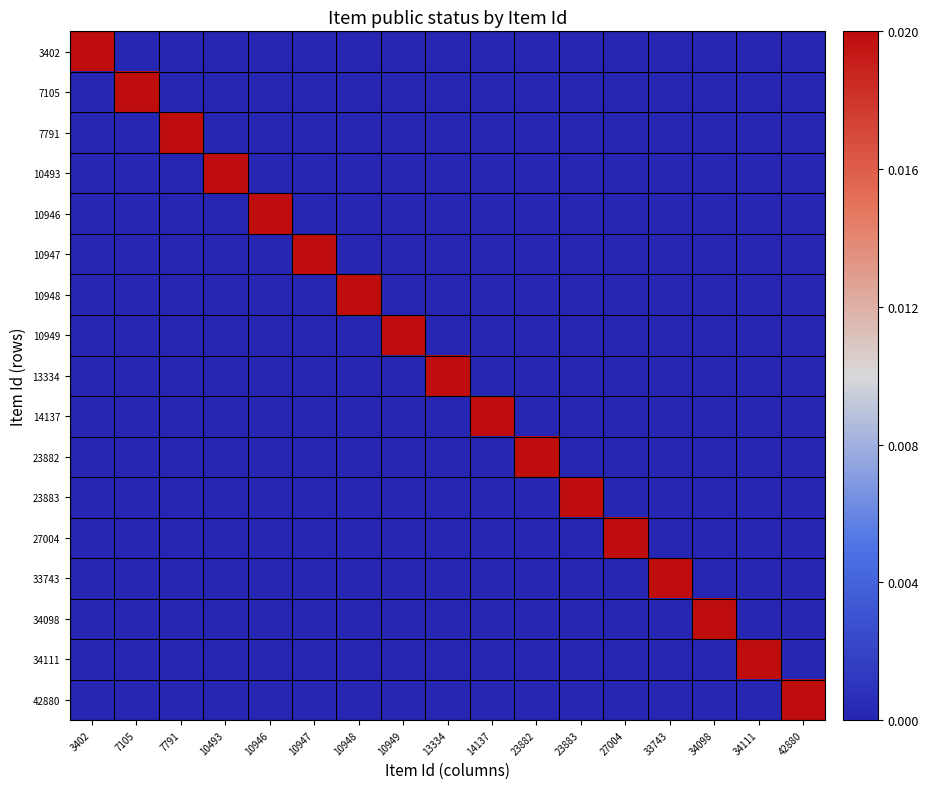

Reading left to right, list all the values displayed in this chart.

3402: 3402=1	7105=0	7791=0	10493=0	10946=0	10947=0	10948=0	10949=0	13334=0	14137=0	23882=0	23883=0	27004=0	33743=0	34098=0	34111=0	42880=0
7105: 3402=0	7105=1	7791=0	10493=0	10946=0	10947=0	10948=0	10949=0	13334=0	14137=0	23882=0	23883=0	27004=0	33743=0	34098=0	34111=0	42880=0
7791: 3402=0	7105=0	7791=1	10493=0	10946=0	10947=0	10948=0	10949=0	13334=0	14137=0	23882=0	23883=0	27004=0	33743=0	34098=0	34111=0	42880=0
10493: 3402=0	7105=0	7791=0	10493=1	10946=0	10947=0	10948=0	10949=0	13334=0	14137=0	23882=0	23883=0	27004=0	33743=0	34098=0	34111=0	42880=0
10946: 3402=0	7105=0	7791=0	10493=0	10946=1	10947=0	10948=0	10949=0	13334=0	14137=0	23882=0	23883=0	27004=0	33743=0	34098=0	34111=0	42880=0
10947: 3402=0	7105=0	7791=0	10493=0	10946=0	10947=1	10948=0	10949=0	13334=0	14137=0	23882=0	23883=0	27004=0	33743=0	34098=0	34111=0	42880=0
10948: 3402=0	7105=0	7791=0	10493=0	10946=0	10947=0	10948=1	10949=0	13334=0	14137=0	23882=0	23883=0	27004=0	33743=0	34098=0	34111=0	42880=0
10949: 3402=0	7105=0	7791=0	10493=0	10946=0	10947=0	10948=0	10949=1	13334=0	14137=0	23882=0	23883=0	27004=0	33743=0	34098=0	34111=0	42880=0
13334: 3402=0	7105=0	7791=0	10493=0	10946=0	10947=0	10948=0	10949=0	13334=1	14137=0	23882=0	23883=0	27004=0	33743=0	34098=0	34111=0	42880=0
14137: 3402=0	7105=0	7791=0	10493=0	10946=0	10947=0	10948=0	10949=0	13334=0	14137=1	23882=0	23883=0	27004=0	33743=0	34098=0	34111=0	42880=0
23882: 3402=0	7105=0	7791=0	10493=0	10946=0	10947=0	10948=0	10949=0	13334=0	14137=0	23882=1	23883=0	27004=0	33743=0	34098=0	34111=0	42880=0
23883: 3402=0	7105=0	7791=0	10493=0	10946=0	10947=0	10948=0	10949=0	13334=0	14137=0	23882=0	23883=1	27004=0	33743=0	34098=0	34111=0	42880=0
27004: 3402=0	7105=0	7791=0	10493=0	10946=0	10947=0	10948=0	10949=0	13334=0	14137=0	23882=0	23883=0	27004=1	33743=0	34098=0	34111=0	42880=0
33743: 3402=0	7105=0	7791=0	10493=0	10946=0	10947=0	10948=0	10949=0	13334=0	14137=0	23882=0	23883=0	27004=0	33743=1	34098=0	34111=0	42880=0
34098: 3402=0	7105=0	7791=0	10493=0	10946=0	10947=0	10948=0	10949=0	13334=0	14137=0	23882=0	23883=0	27004=0	33743=0	34098=1	34111=0	42880=0
34111: 3402=0	7105=0	7791=0	10493=0	10946=0	10947=0	10948=0	10949=0	13334=0	14137=0	23882=0	23883=0	27004=0	33743=0	34098=0	34111=1	42880=0
42880: 3402=0	7105=0	7791=0	10493=0	10946=0	10947=0	10948=0	10949=0	13334=0	14137=0	23882=0	23883=0	27004=0	33743=0	34098=0	34111=0	42880=1